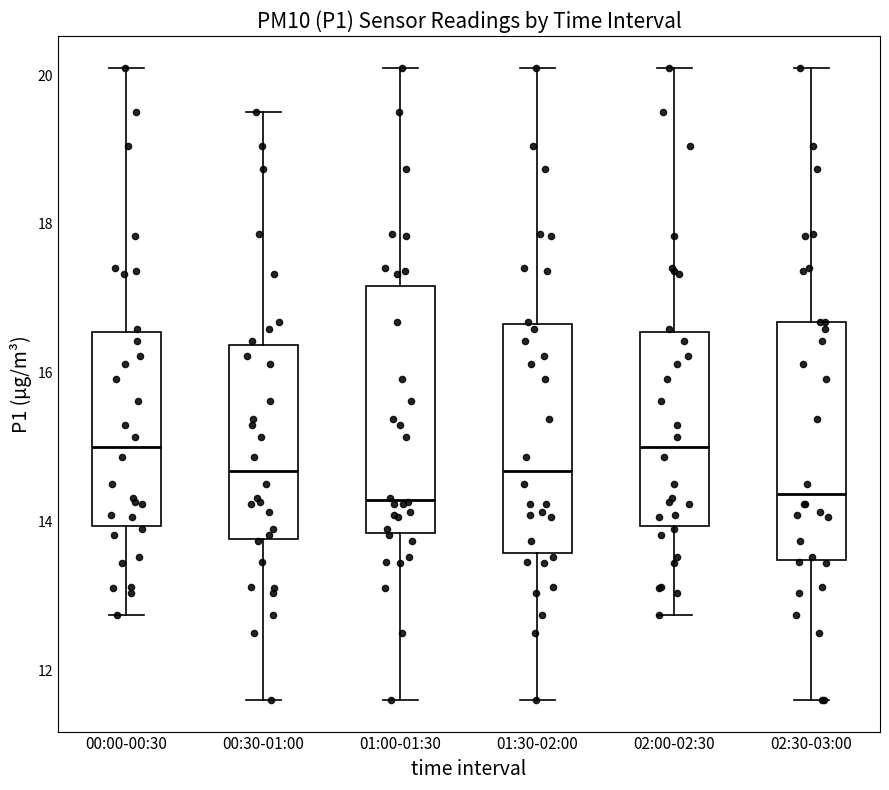

Reading left to right, read every box against the y-axis: the position of its median line, the range the box covers, and the ends of its whiskers. The values are not printed on the chart, so give them approximately, as read against the axis.

00:00-00:30: median 15.0, box 14.0 to 16.6, whiskers 12.8 to 20.2
00:30-01:00: median 14.6, box 13.8 to 16.4, whiskers 11.6 to 19.6
01:00-01:30: median 14.2, box 13.8 to 17.2, whiskers 11.6 to 20.2
01:30-02:00: median 14.6, box 13.6 to 16.6, whiskers 11.6 to 20.2
02:00-02:30: median 15.0, box 14.0 to 16.6, whiskers 12.8 to 20.2
02:30-03:00: median 14.4, box 13.4 to 16.6, whiskers 11.6 to 20.2